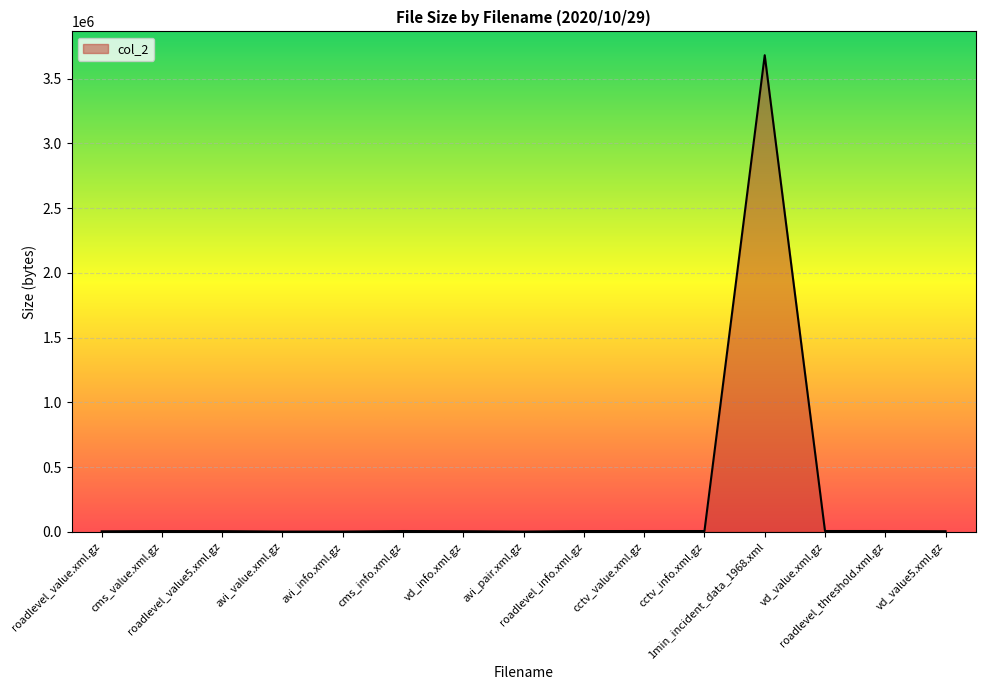

What is the difference between the values at cms_info.xml.gz and vd_value5.xml.gz?

1460